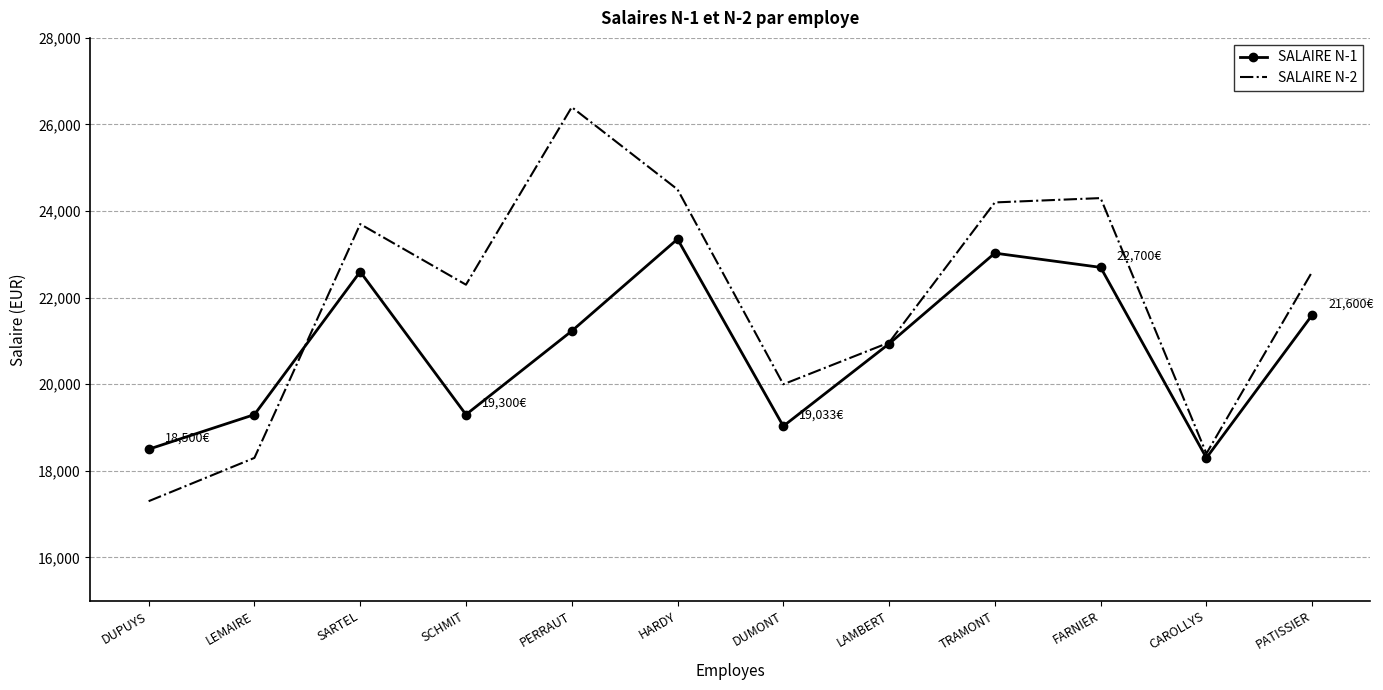

Rank the series by their average value, from highest to lowest.

SALAIRE N-2, SALAIRE N-1